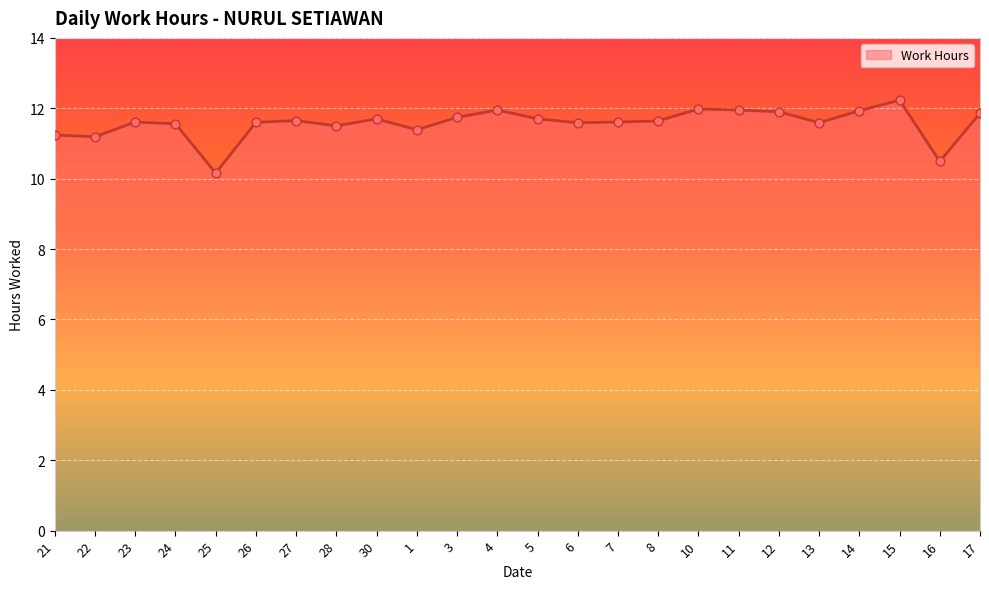

What is the ratio of the value at 4 to the value at 12?

1.0